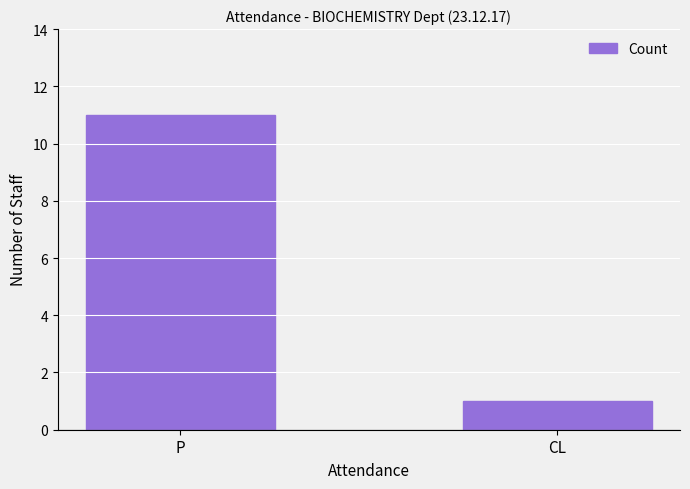

Rank the categories by value from highest to lowest.

P, CL